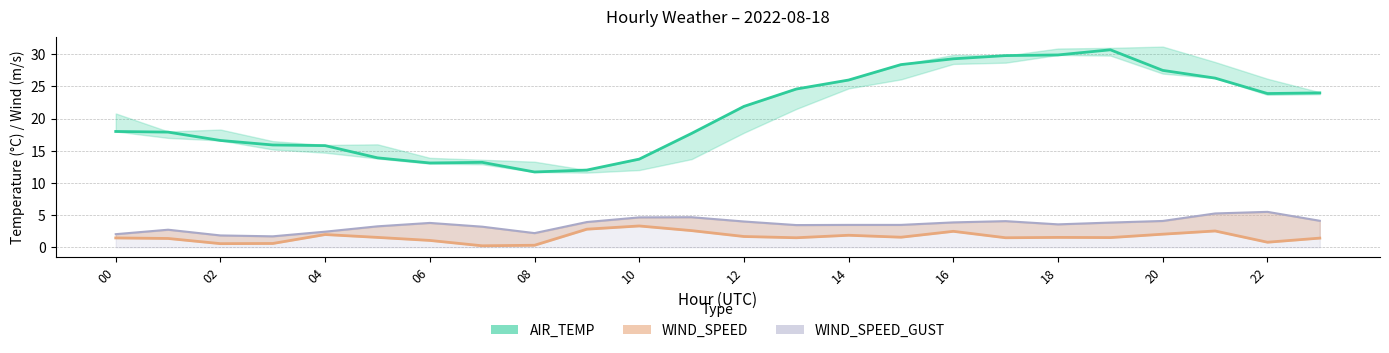

Count the number of categories in the chart.

24